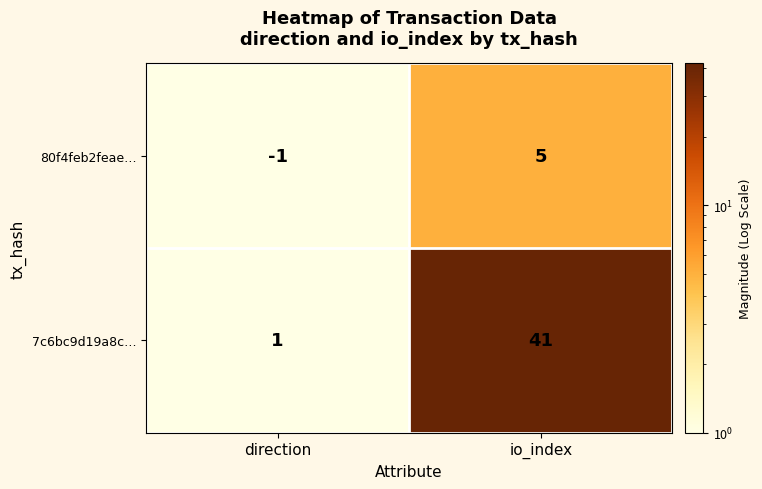

Reading left to right, list all the values displayed in this chart.

80f4feb2feae…: direction=-1	io_index=5
7c6bc9d19a8c…: direction=1	io_index=41